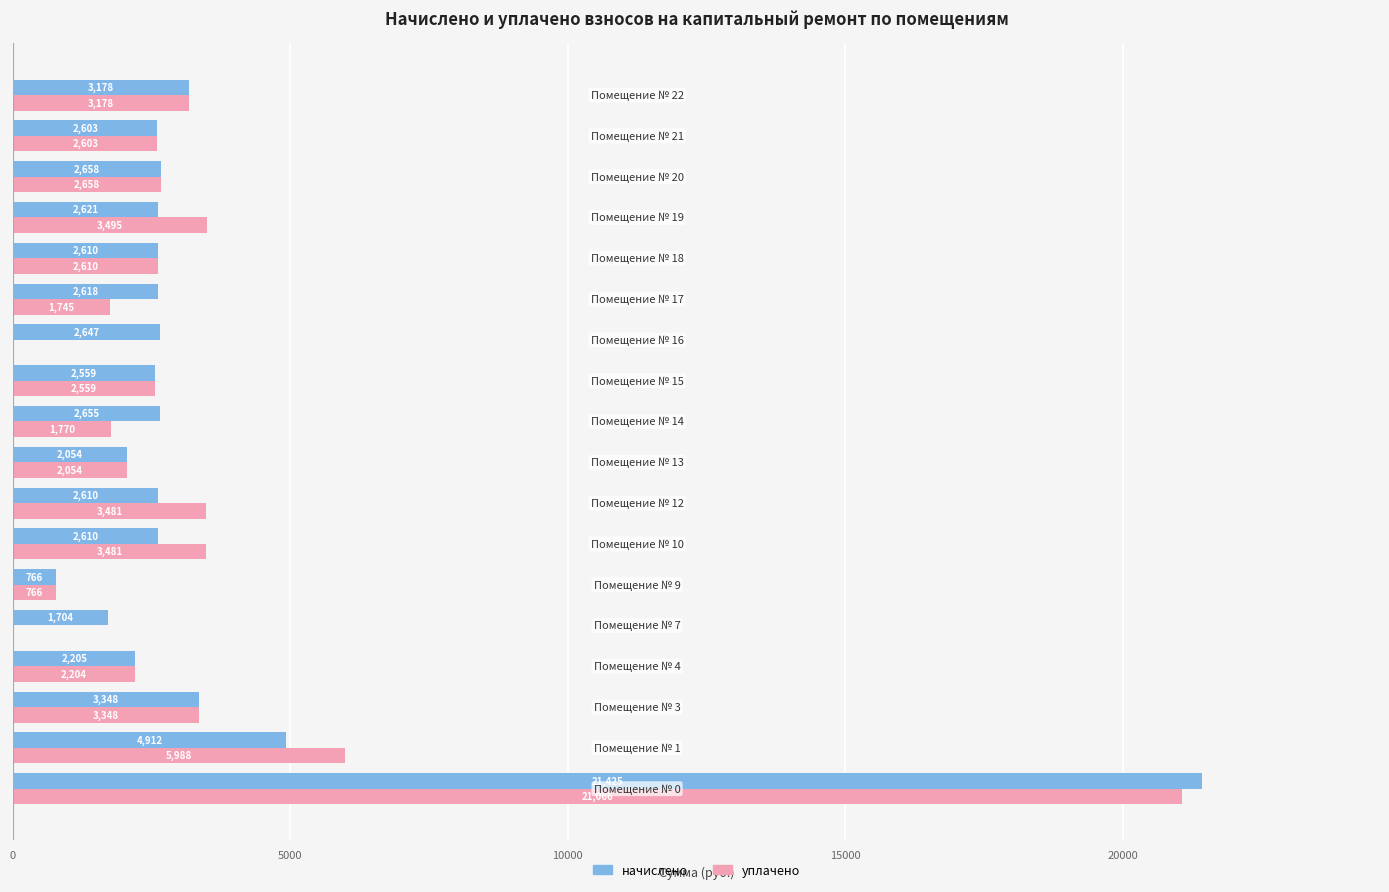

Which series has the largest total across all categories?

начислено